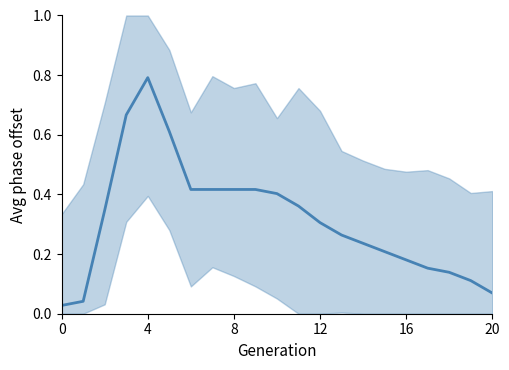

How many distinct data groups are displayed?

1